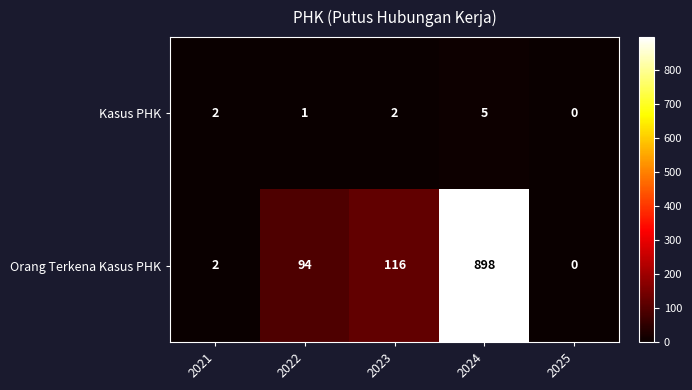

Rank the series by their average value, from highest to lowest.

Orang Terkena Kasus PHK, Kasus PHK